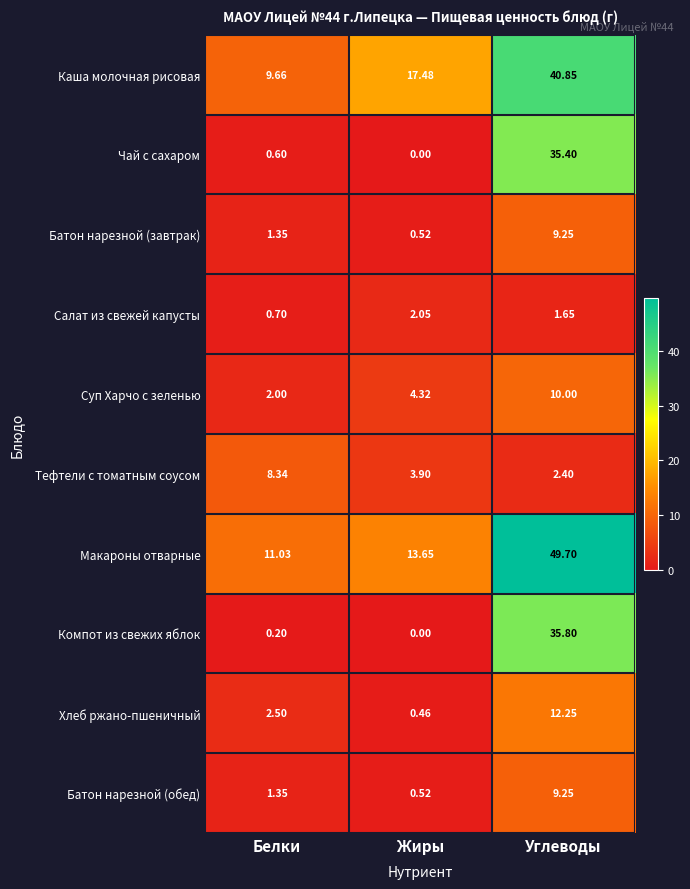

Where is Тефтели с томатным соусом nearest to the value 5?

Жиры